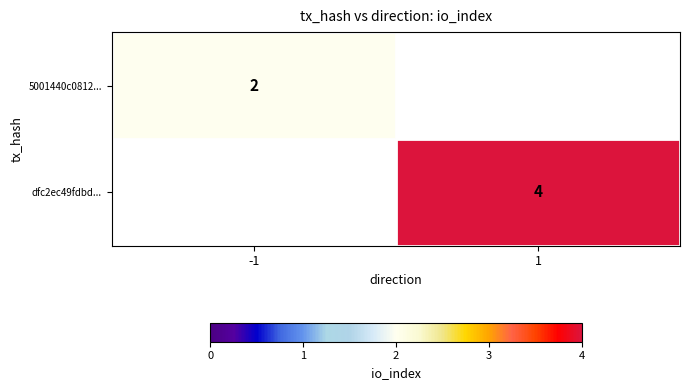

The 5001440c0812... series shows 1 at -1. True or false?

False